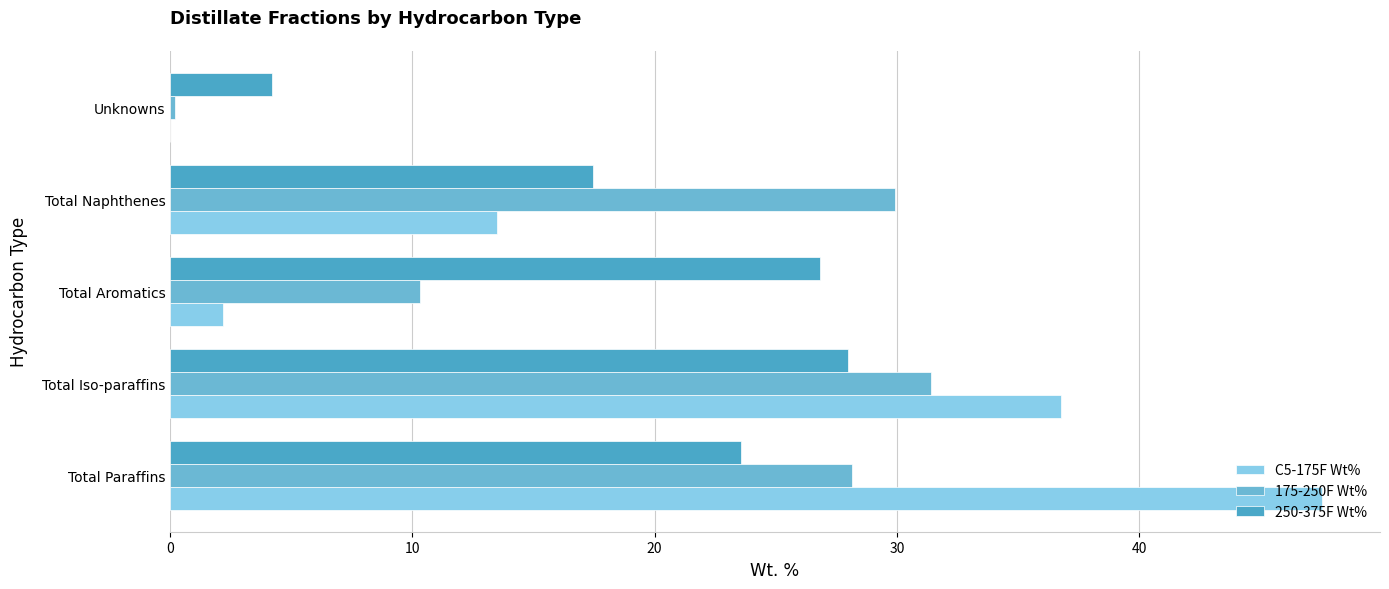

Count the number of categories in the chart.

5